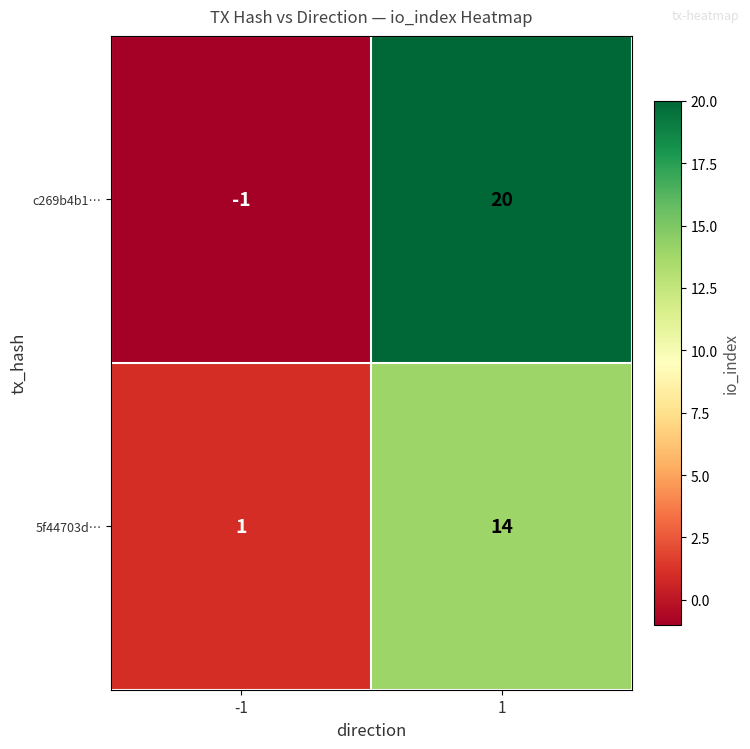

Reading left to right, list all the values displayed in this chart.

c269b4b1…: -1	20
5f44703d…: 1	14